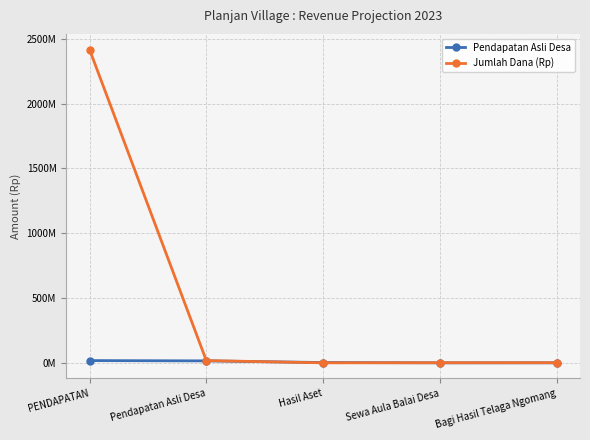

At which label does Jumlah Dana (Rp) reach its minimum?

Hasil Aset